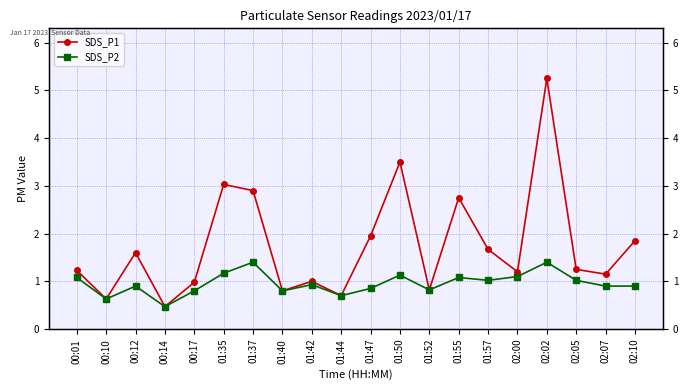

True or false: SDS_P1 has more than 1 points higher than both neighbors.

True